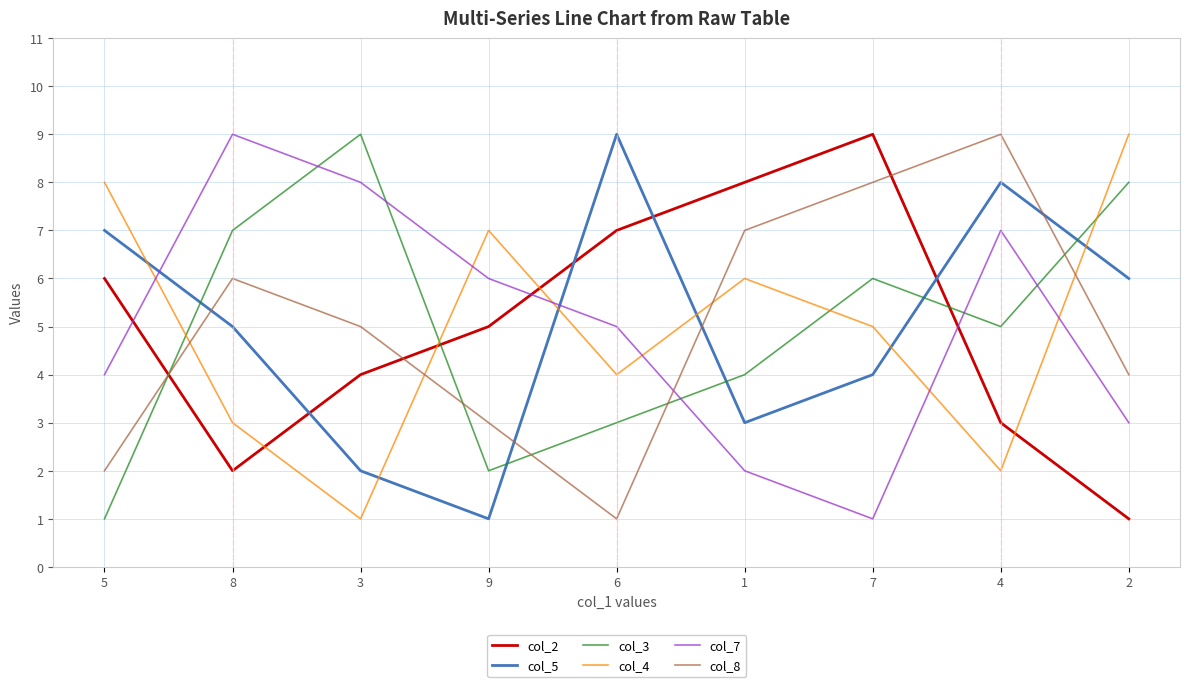

The value of col_4 at 8 is 3. True or false?

True